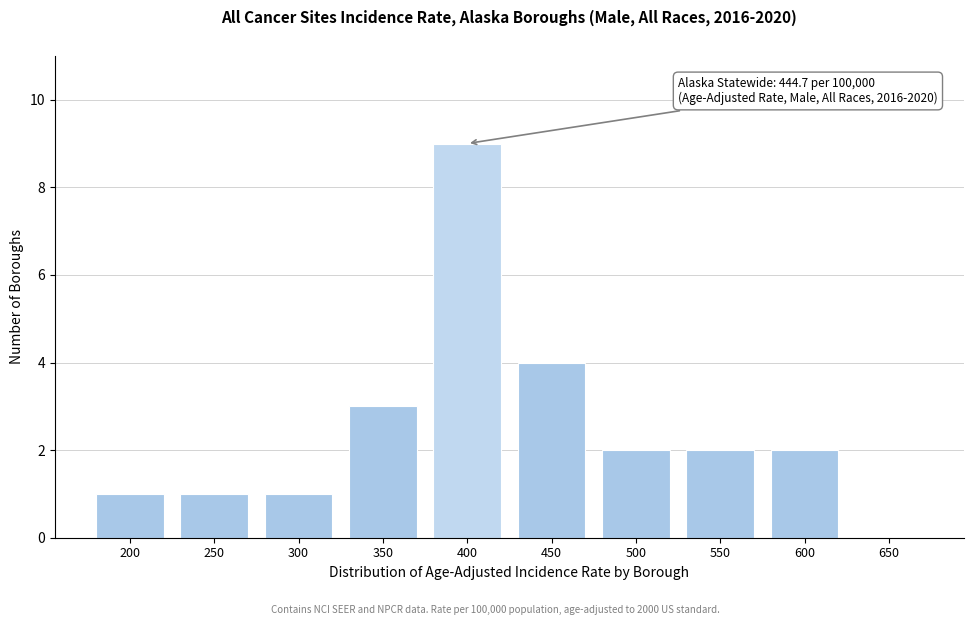

Reading left to right, extract all data points from this chart.

200=1	250=1	300=1	350=3	400=9	450=4	500=2	550=2	600=2	650=0